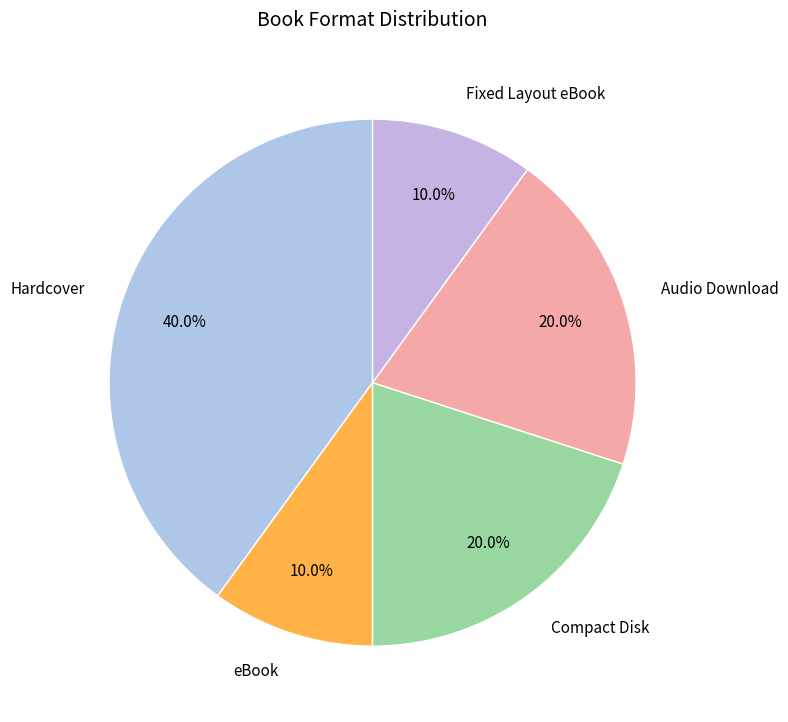

Which category has the biggest portion of the pie?

Hardcover